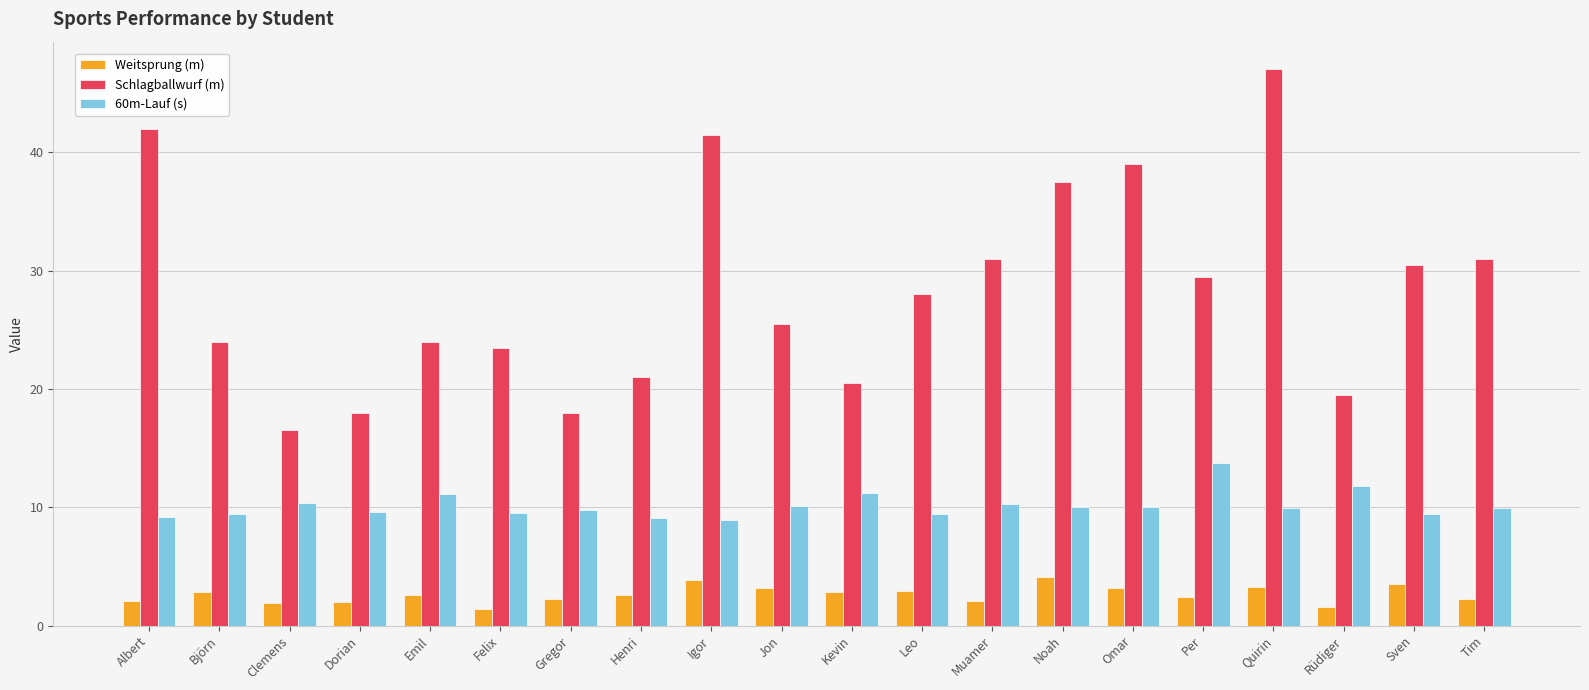

Which series has the largest total across all categories?

Schlagballwurf (m)